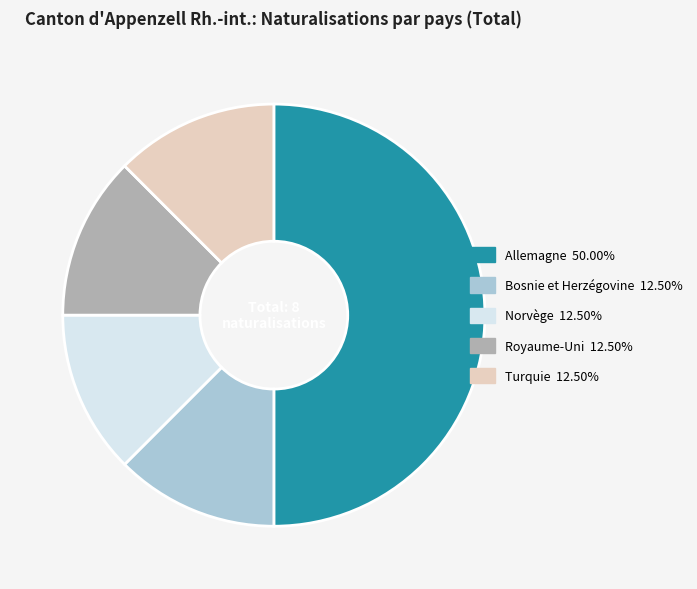

Is it true that Royaume-Uni is 20% of the pie?

False